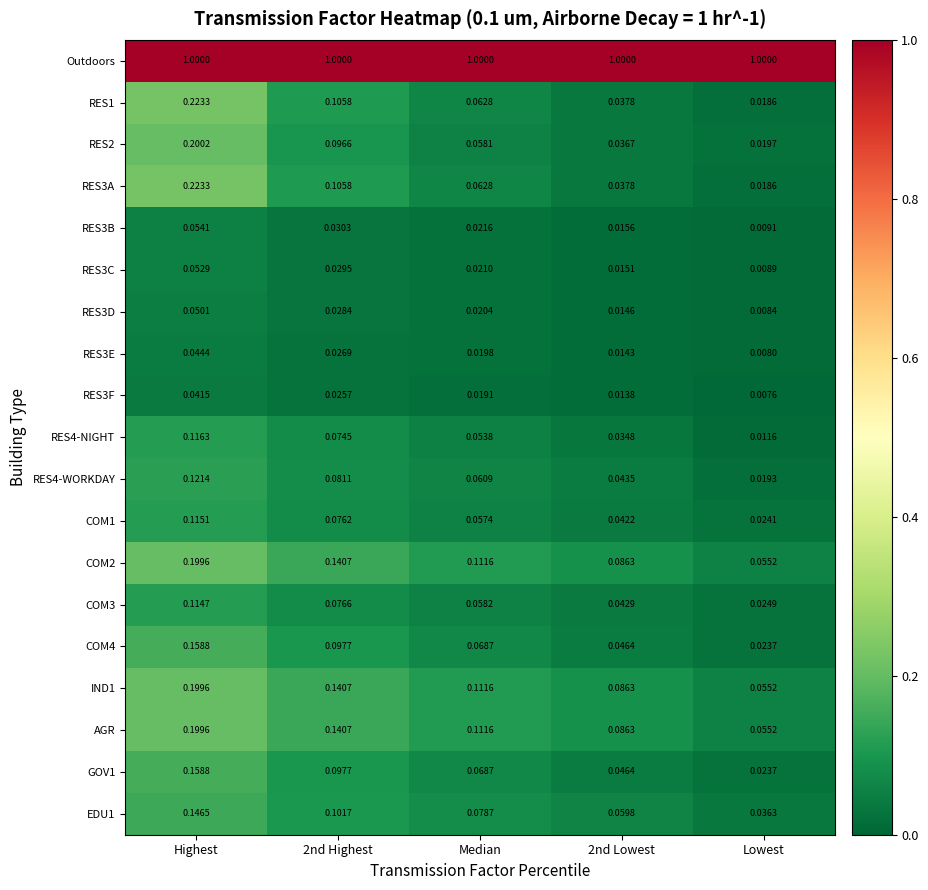

At which category is the sum across all series the highest?

Highest